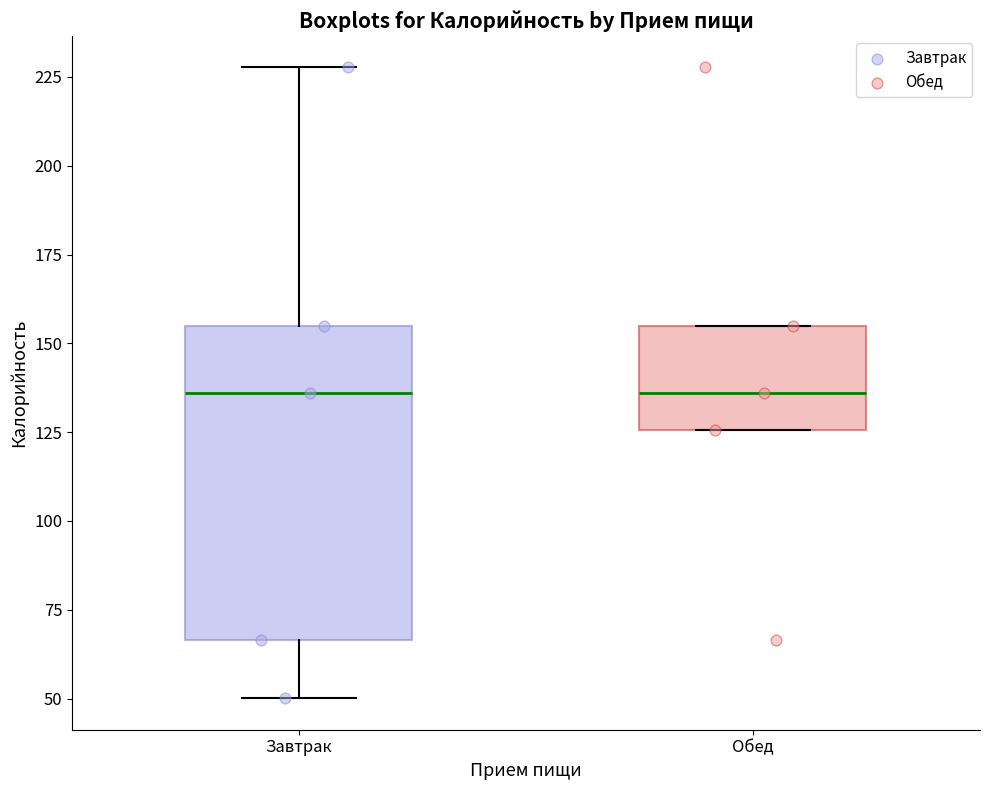

Where is the upper edge of the box for Завтрак on the y-axis? The values are not printed on the chart, so give them approximately, as read against the axis.

155